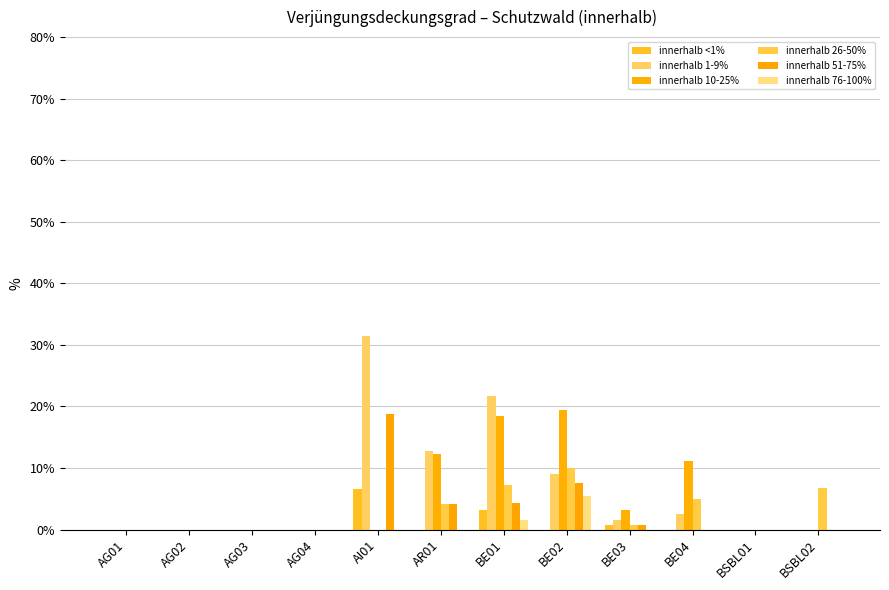

Rank the series at BSBL01 from highest to lowest value.

innerhalb <1%, innerhalb 1-9%, innerhalb 10-25%, innerhalb 26-50%, innerhalb 51-75%, innerhalb 76-100%